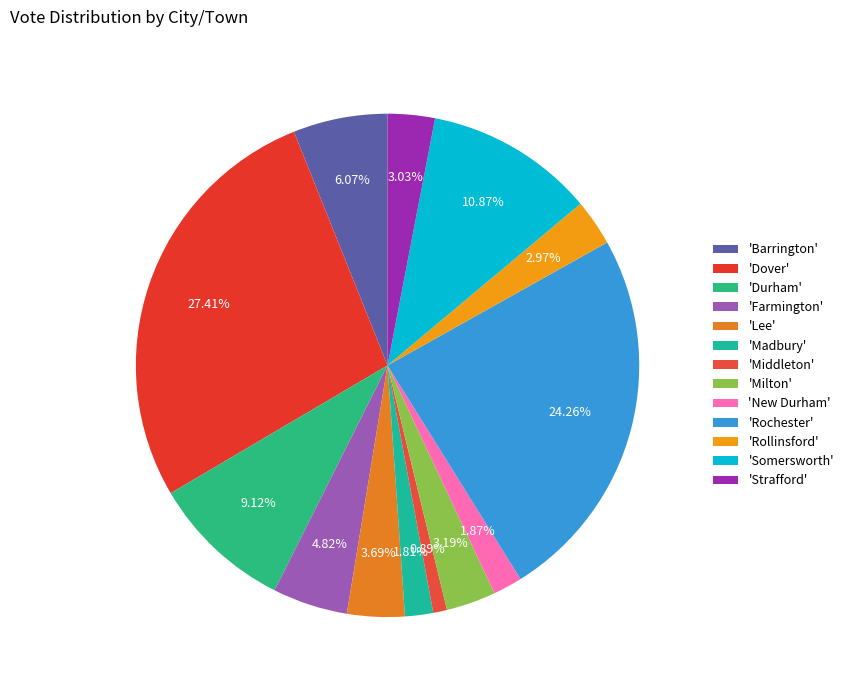

How many slices are in this pie chart?

13